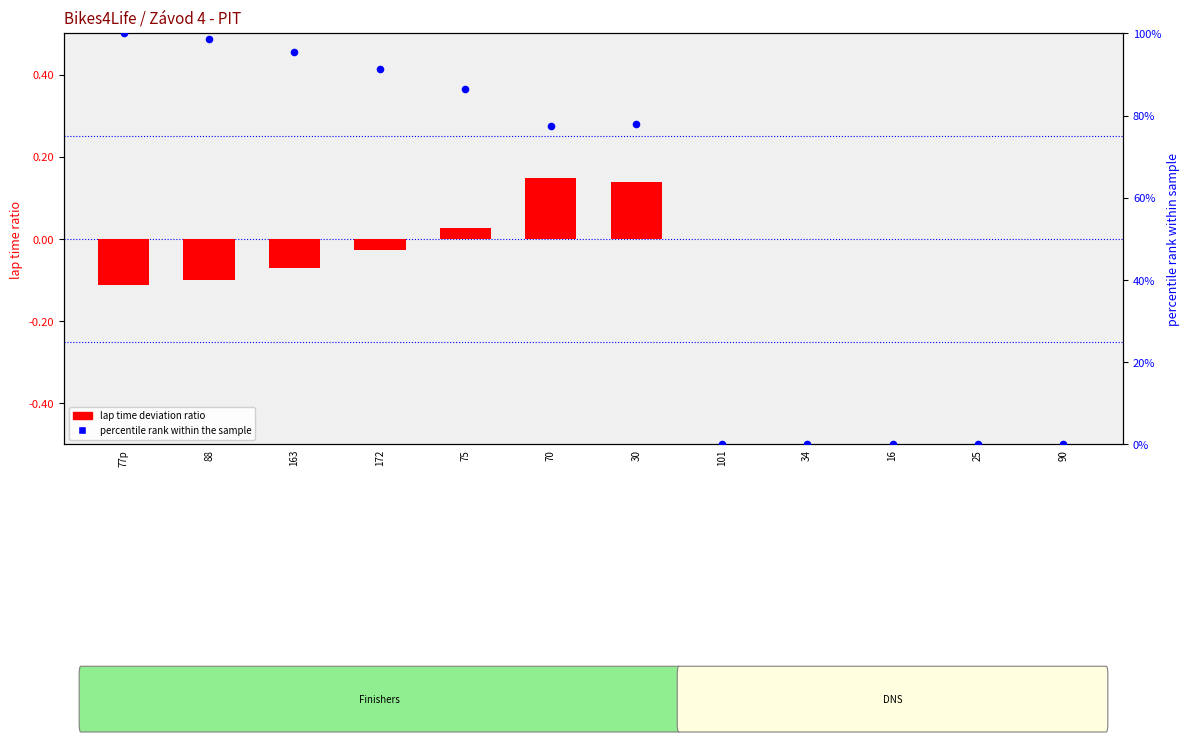

Which series has the largest total across all categories?

percentile rank within the sample